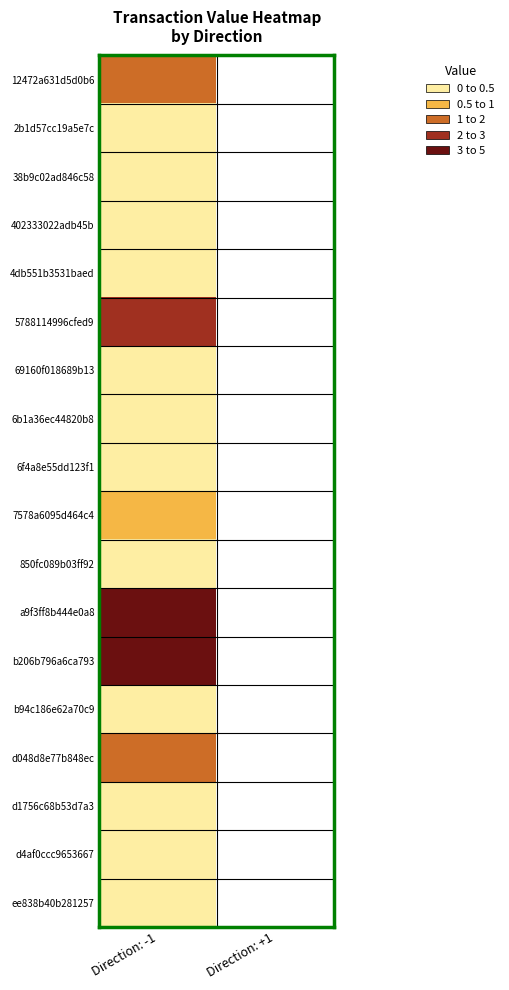

List the series in order of their peak value, highest first.

b206b796a6ca793, a9f3ff8b444e0a8, 5788114996cfed9, d048d8e77b848ec, 12472a631d5d0b6, 7578a6095d464c4, 38b9c02ad846c58, 850fc089b03ff92, 2b1d57cc19a5e7c, b94c186e62a70c9, 69160f018689b13, 4db551b3531baed, 402333022adb45b, 6f4a8e55dd123f1, 6b1a36ec44820b8, d4af0ccc9653667, ee838b40b281257, d1756c68b53d7a3